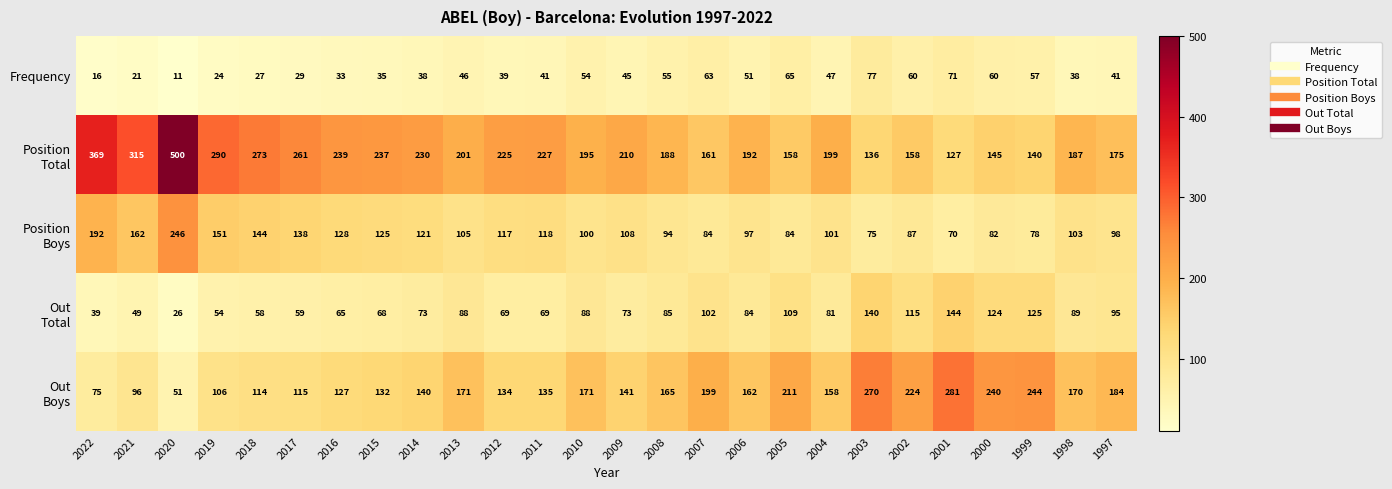

True or false: Frequency has a value of 4 at 2020.

False